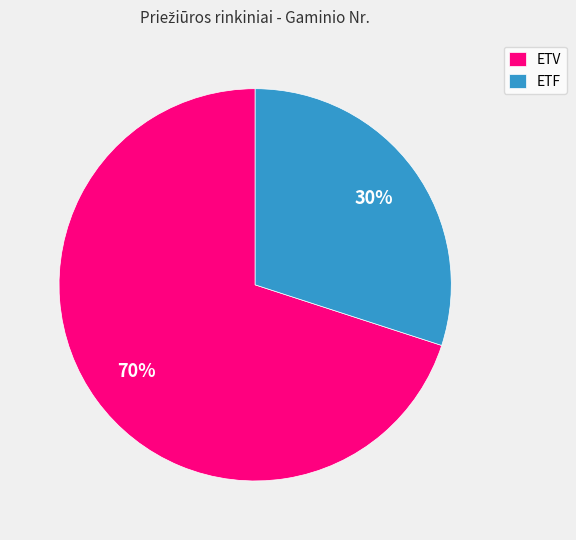

The ETF slice represents 30% of the pie. True or false?

True